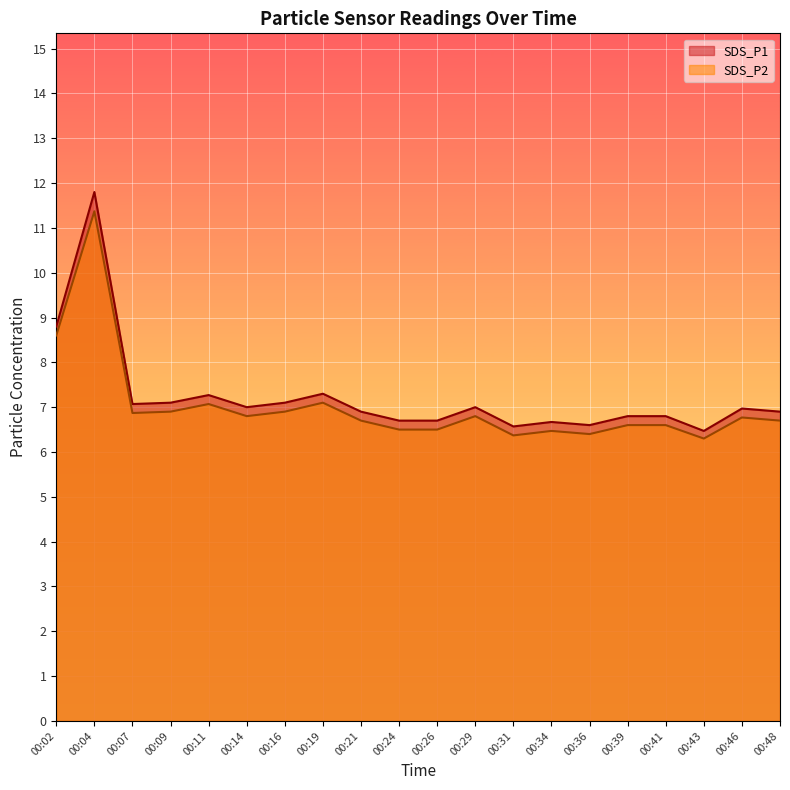

True or false: SDS_P2 and SDS_P1 intersect in this chart.

False